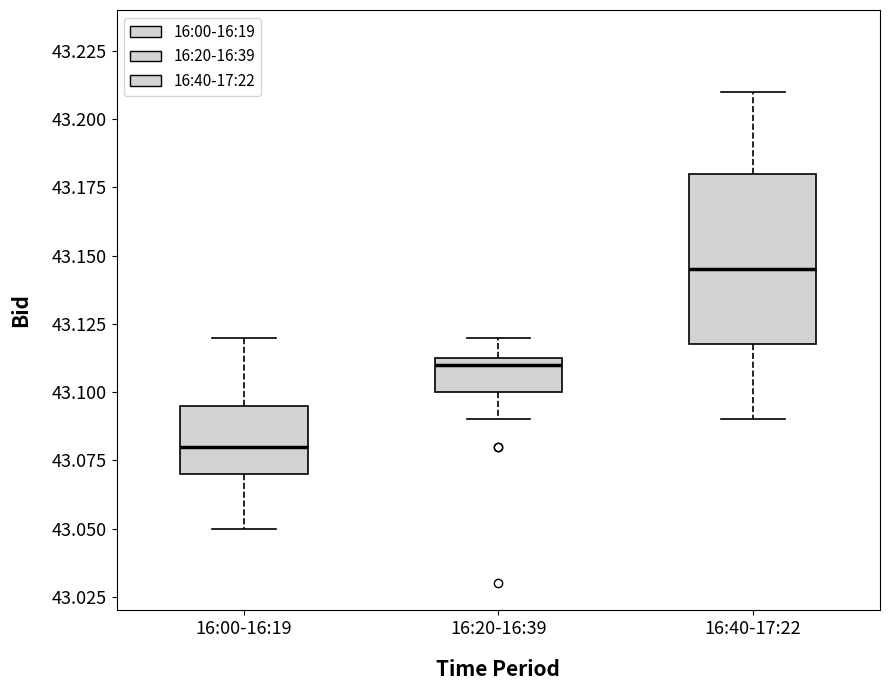

Reading left to right, read every box against the y-axis: the position of its median line, the range the box covers, and the ends of its whiskers. The values are not printed on the chart, so give them approximately, as read against the axis.

16:00-16:19: median 43.080, box 43.070 to 43.095, whiskers 43.050 to 43.120
16:20-16:39: median 43.110, box 43.100 to 43.115, whiskers 43.090 to 43.120
16:40-17:22: median 43.145, box 43.120 to 43.180, whiskers 43.090 to 43.210